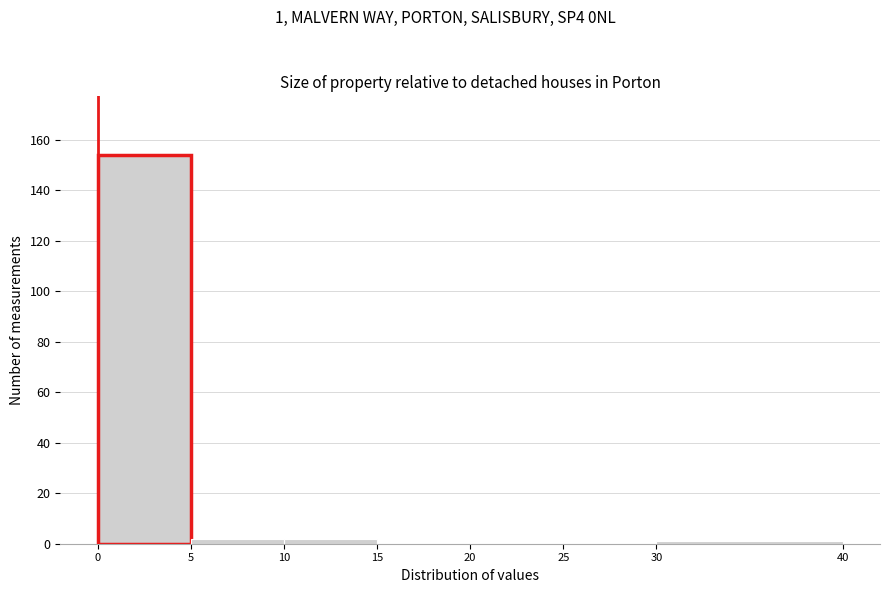

Over which range of the x-axis is the bar tallest?

0 to 5